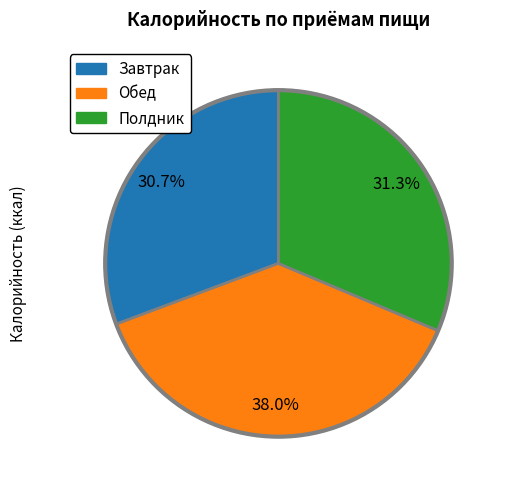

What portion of the pie excludes Завтрак?

69.3%